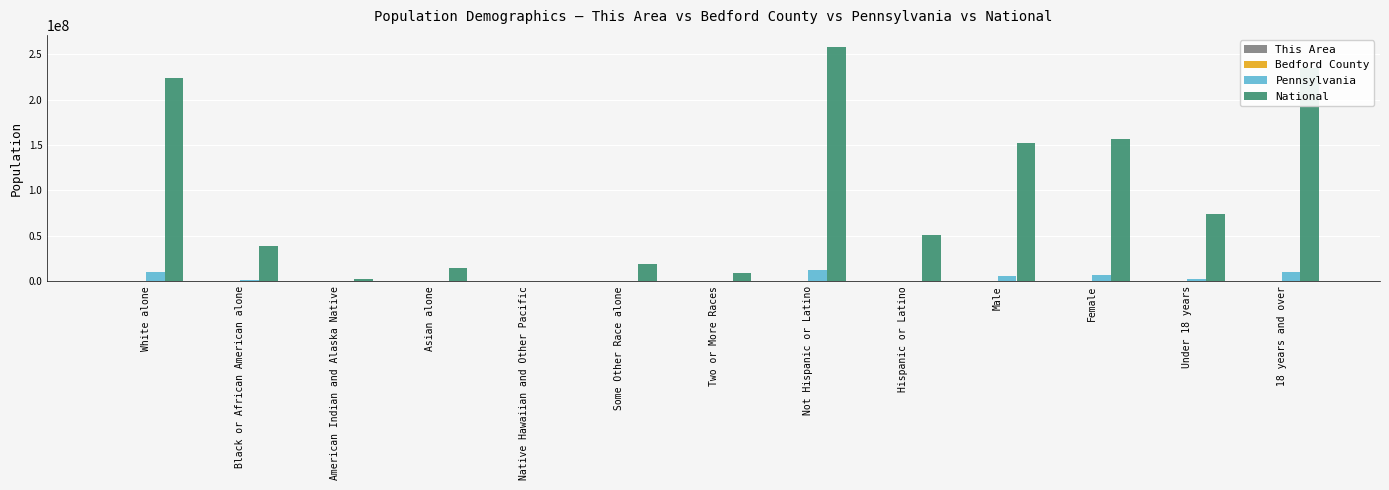

True or false: National has a value of 19107368 at Some Other Race alone.

True